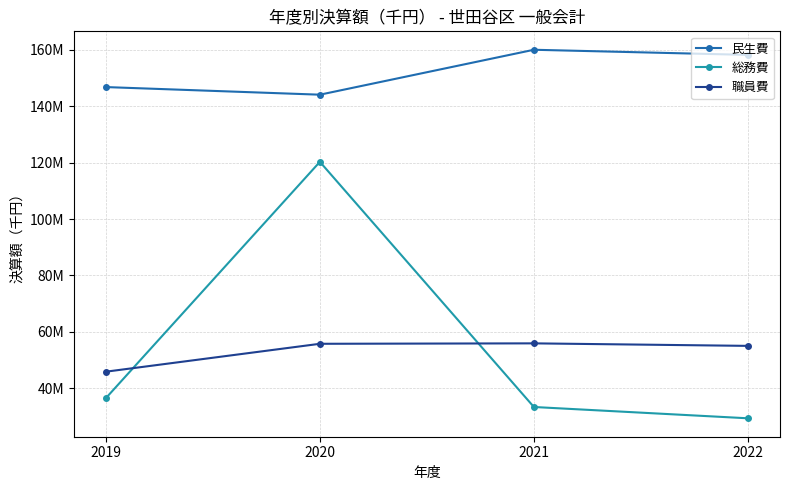

How many intersections are there between 総務費 and 職員費?

2